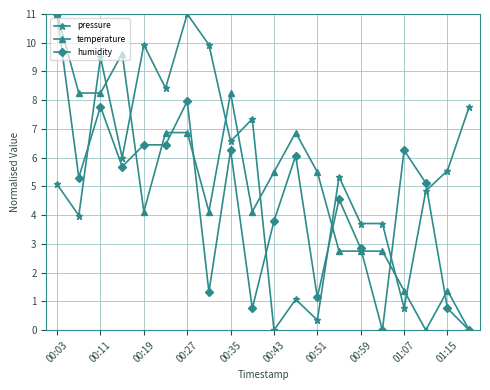

What is the sum of all humidity values?

89.5